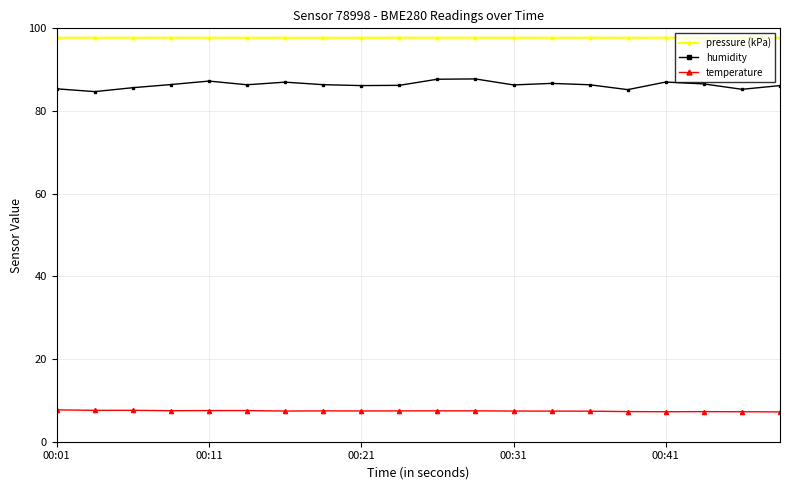

What is the average value of the pressure (kPa) series?

97.7